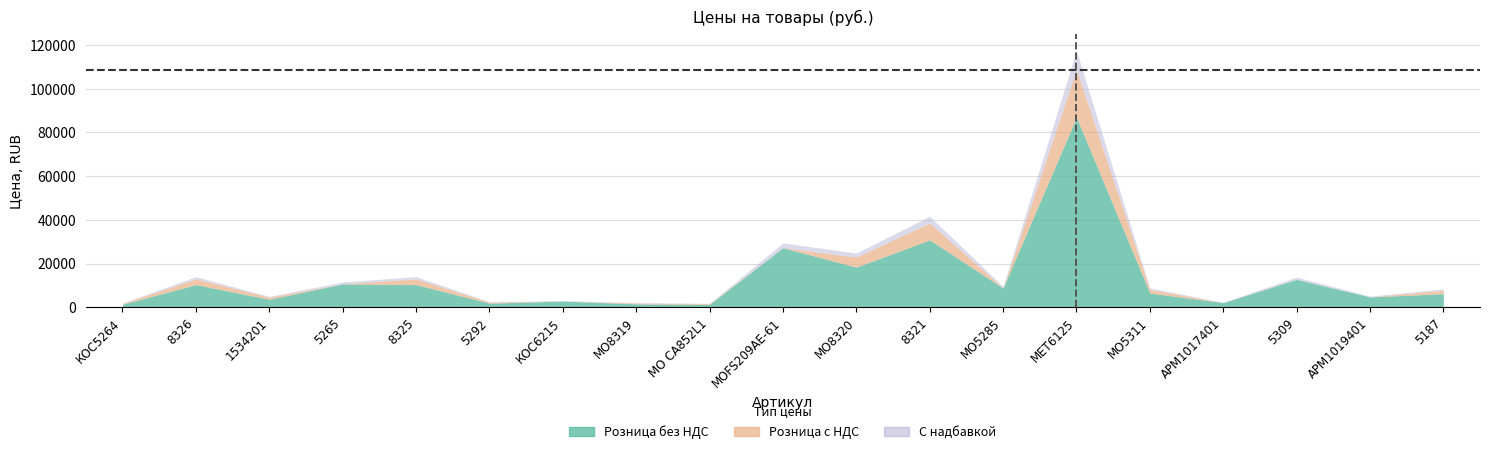

At which label does Розница с НДС first exceed 8200?

8326